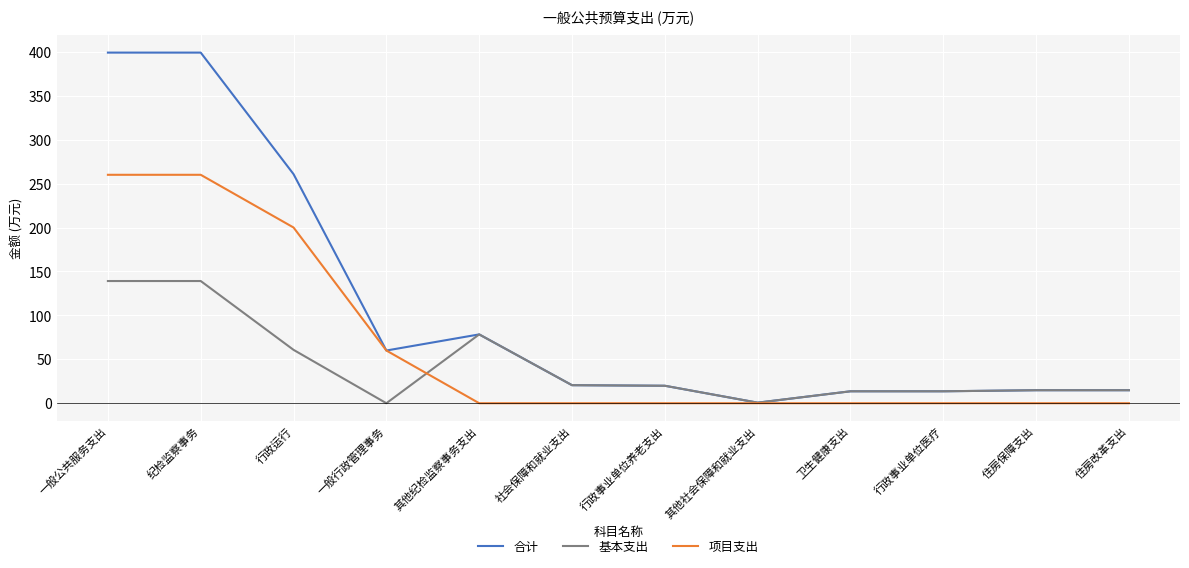

What are all the series names shown in the legend?

合计, 基本支出, 项目支出